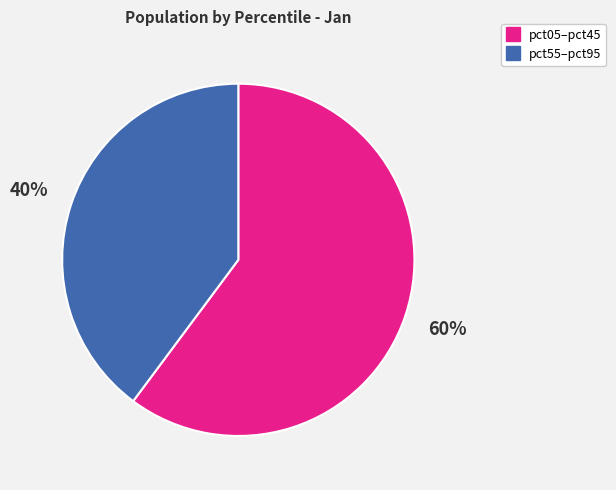

Is there a majority slice in this chart?

Yes